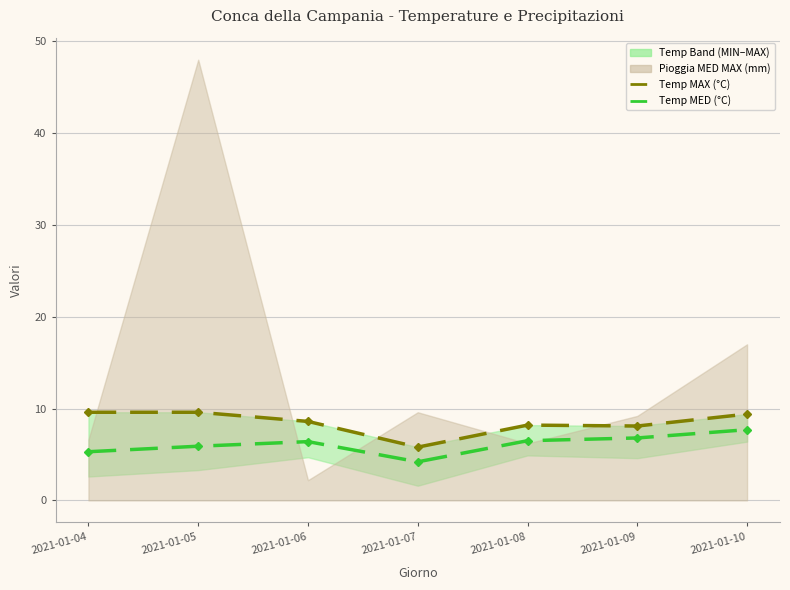

True or false: Temp MAX (°C) and Temp MED (°C) cross at least once.

False